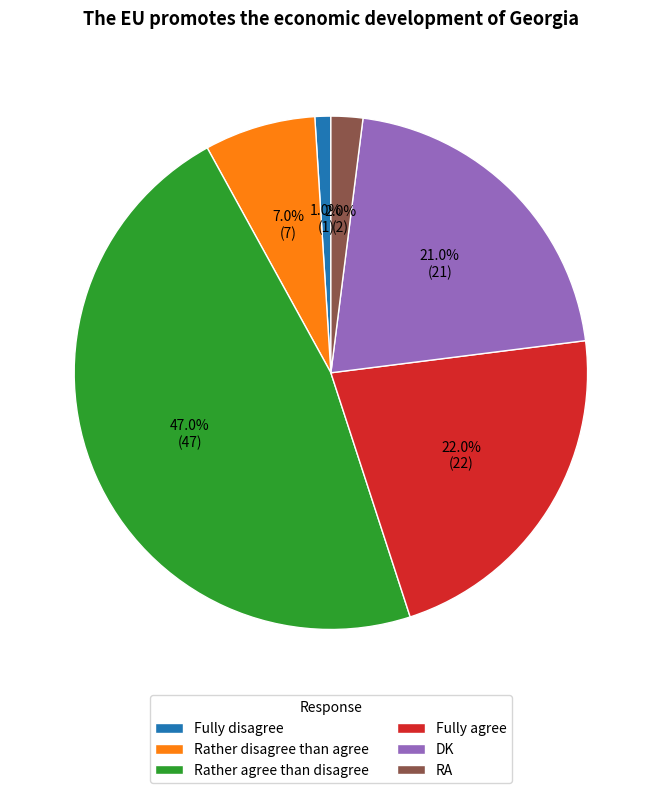

To the nearest percent, what is the average slice percentage?

17%